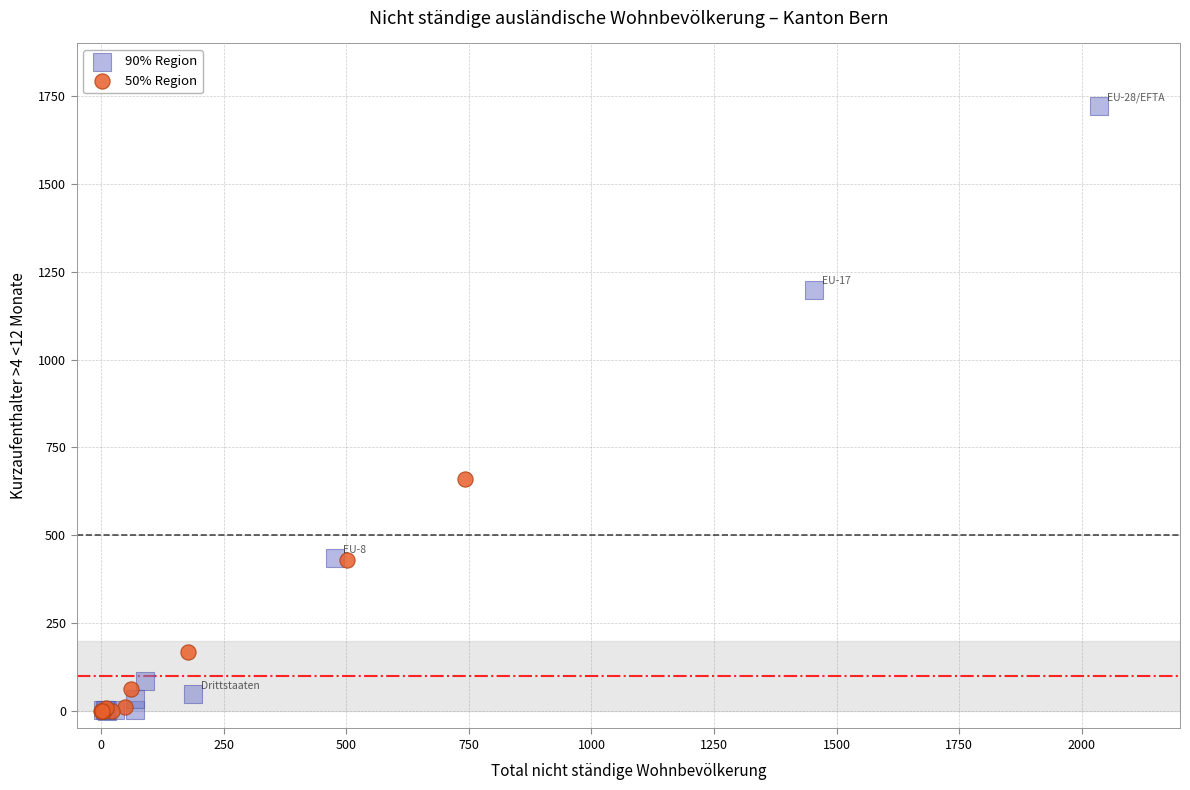

Which series has the largest Y range (max minus min)?

90% Region